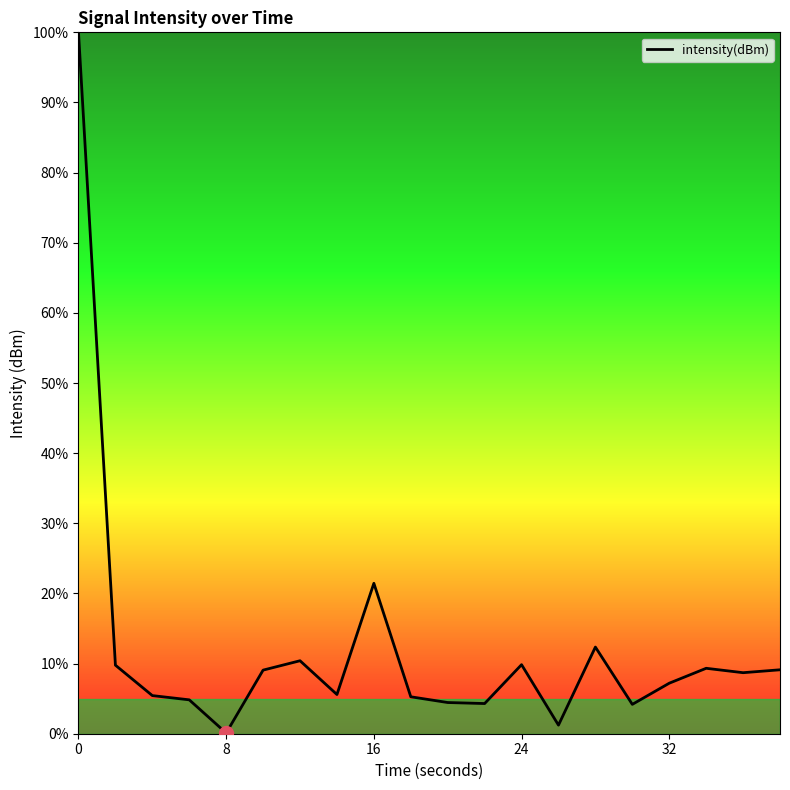

What is the difference between the maximum and minimum values?

99.9